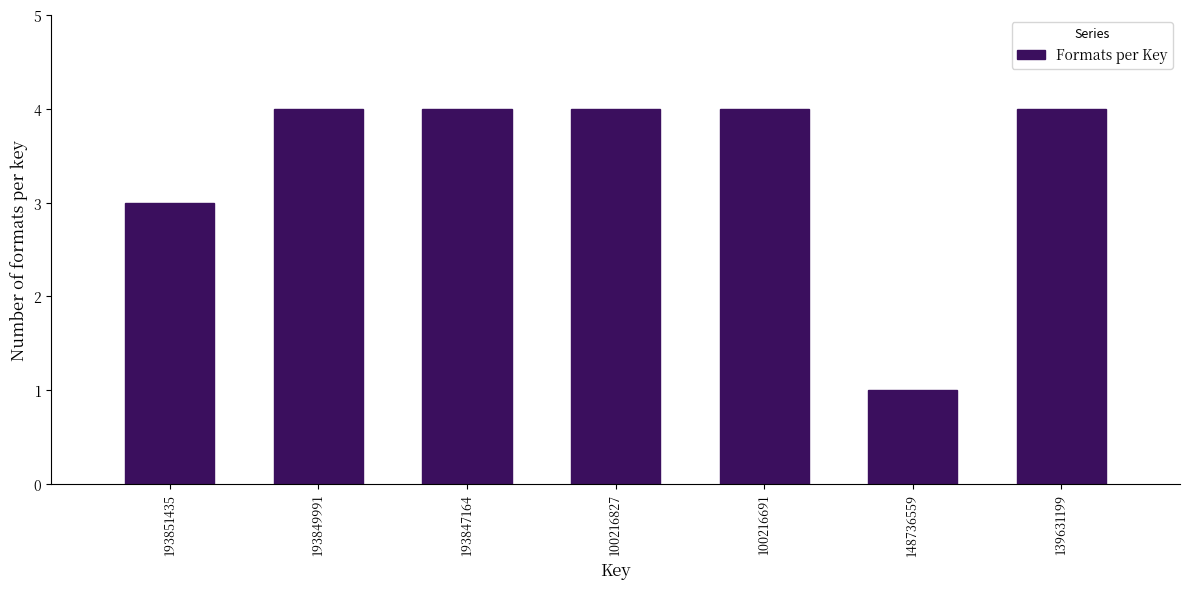

Reading left to right, list all the values displayed in this chart.

3	4	4	4	4	1	4